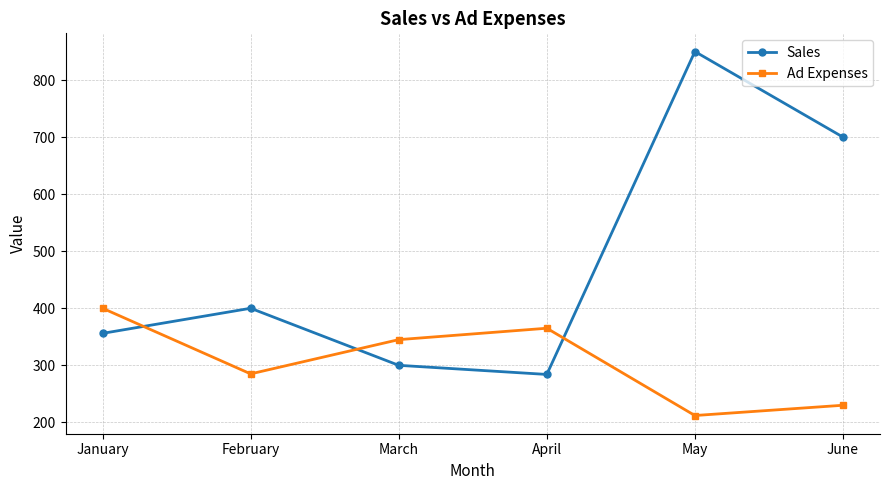

Which series has the largest total across all categories?

Sales